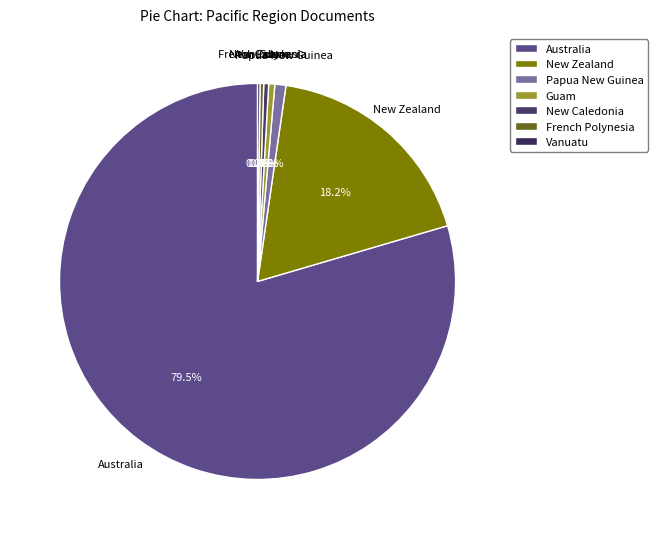

Combined, what portion of the pie is Guam and New Caledonia?

0.9%